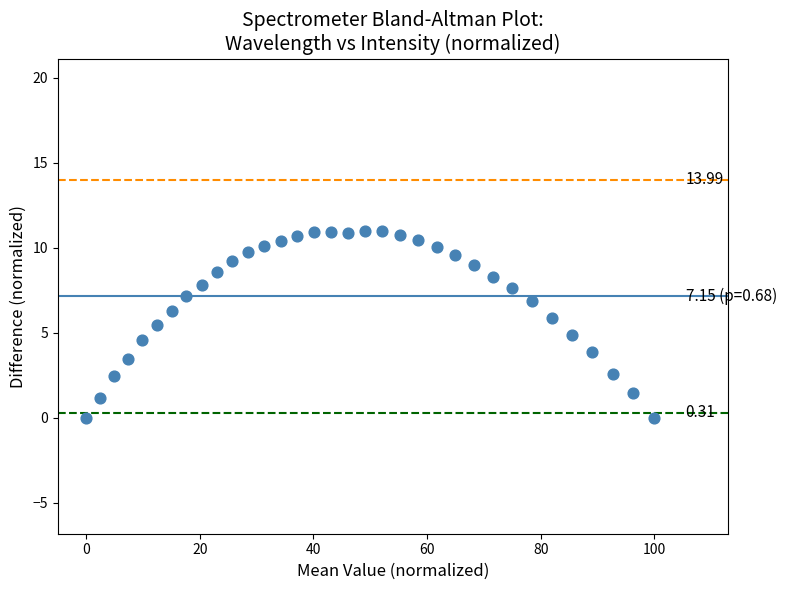

What is the range of Y values (max minus min)?

11.0